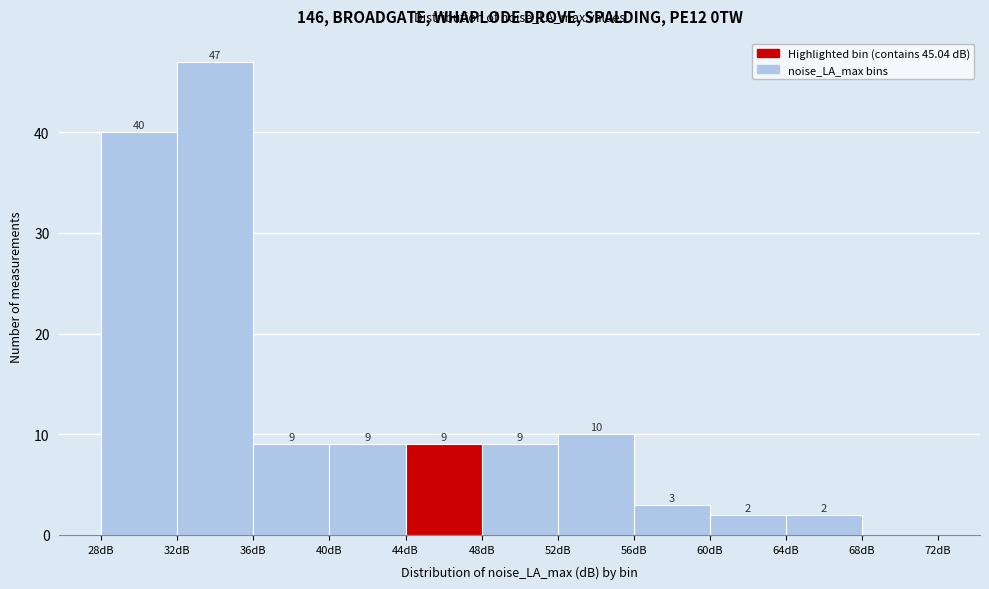

Over which range of the x-axis is the bar tallest?

32 to 36